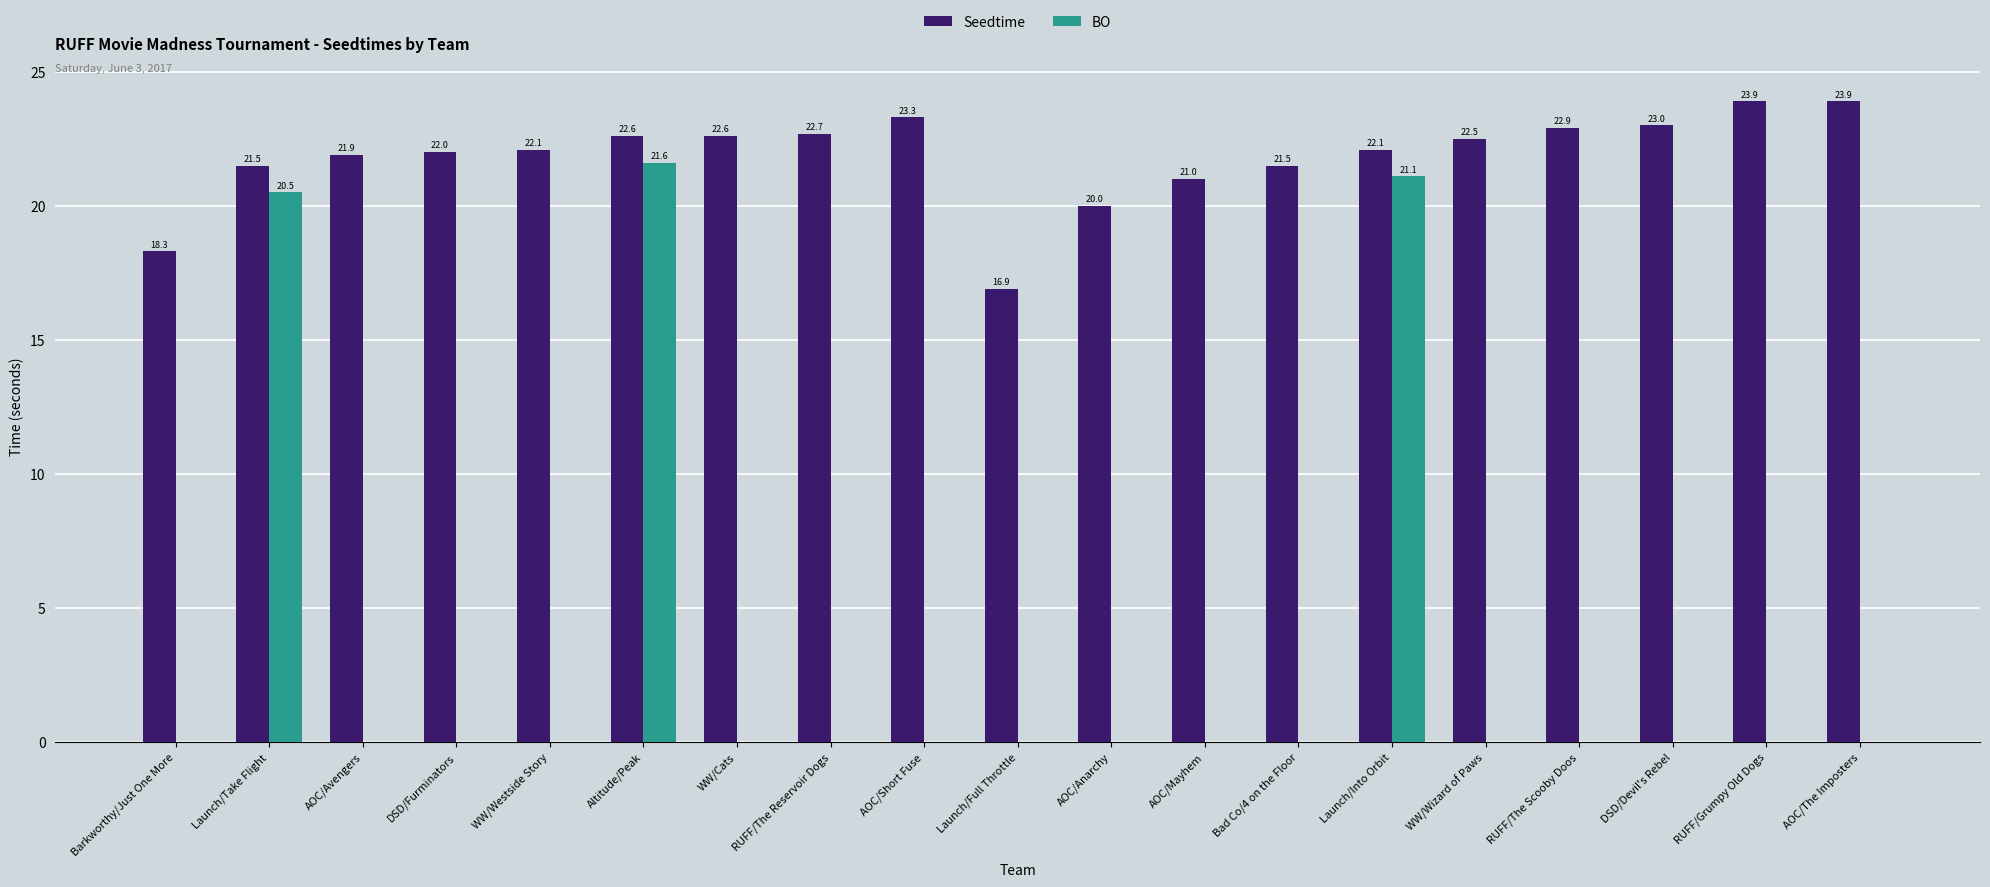

Count the number of categories in the chart.

19